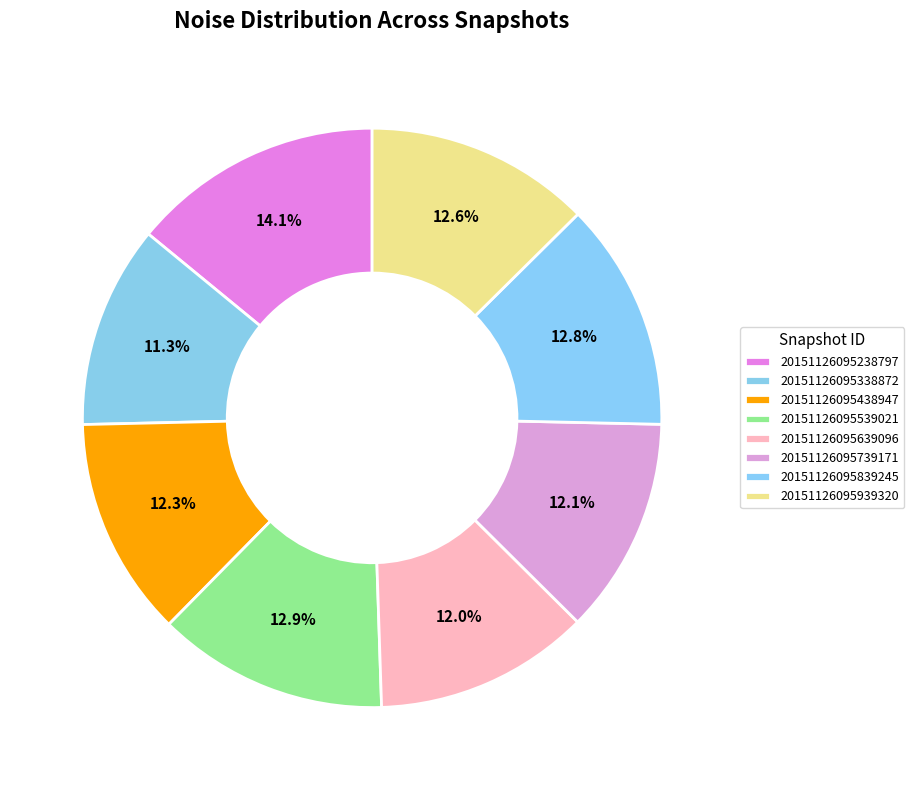

To the nearest percent, what percentage of the pie is 20151126095739171?

12%